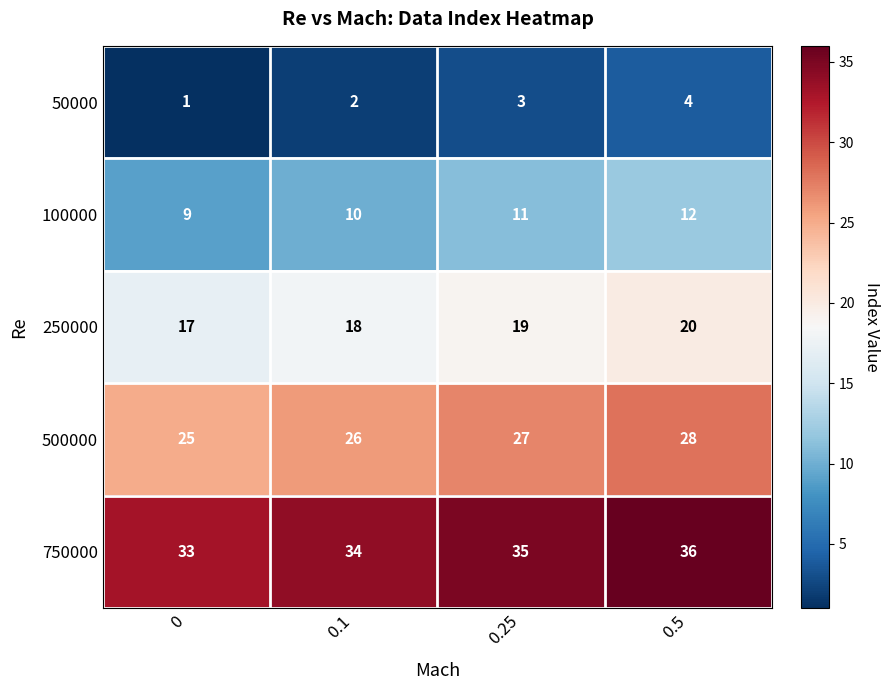

At how many categories does at least one series exceed 15?

4